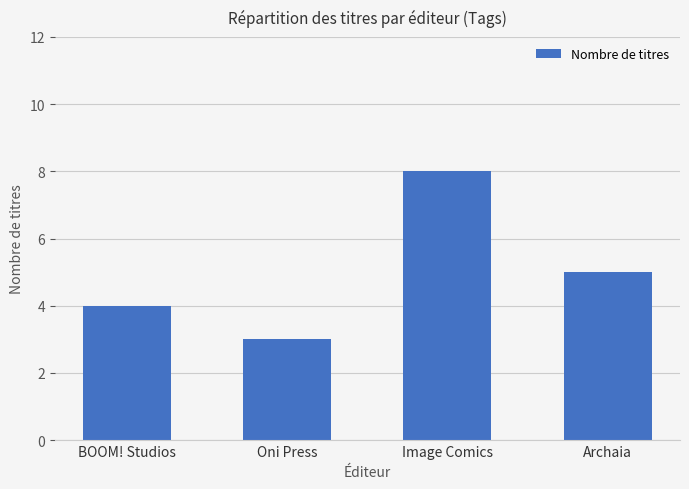

List the labels in order of value, smallest first.

Oni Press, BOOM! Studios, Archaia, Image Comics